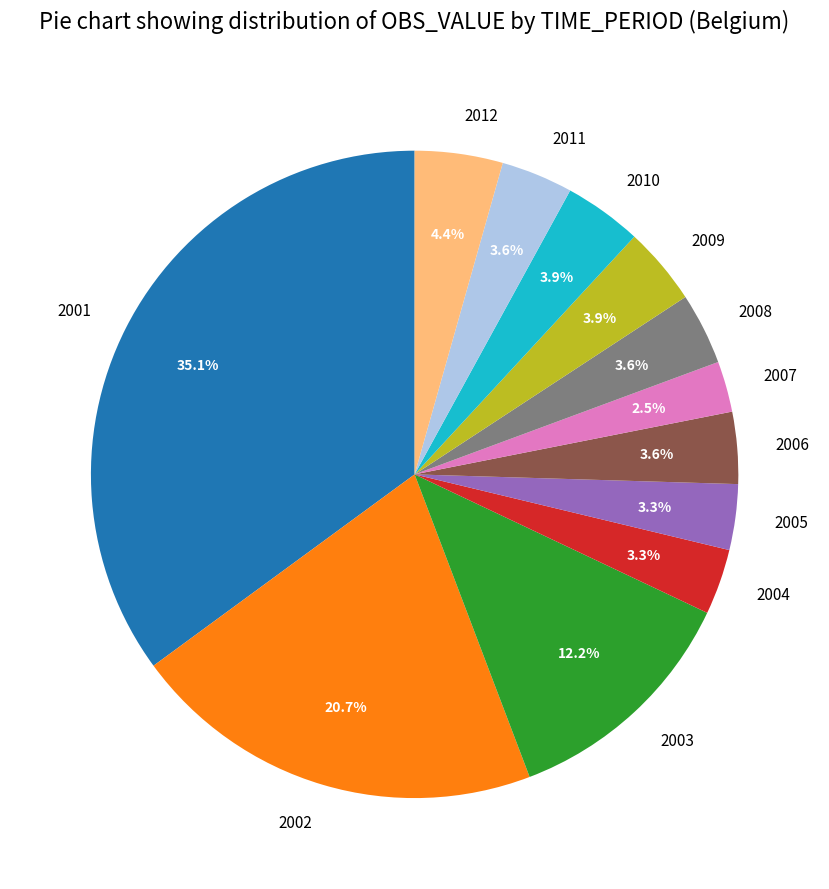

Is it true that 2010 is 12% of the pie?

False